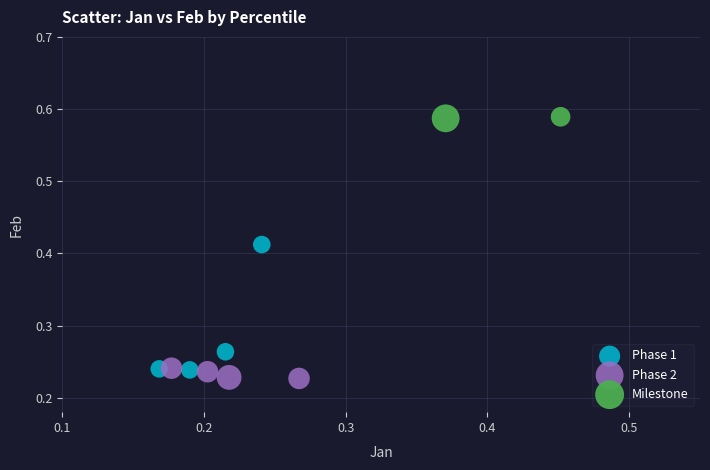

Which series contains the lowest Y value?

Phase 2